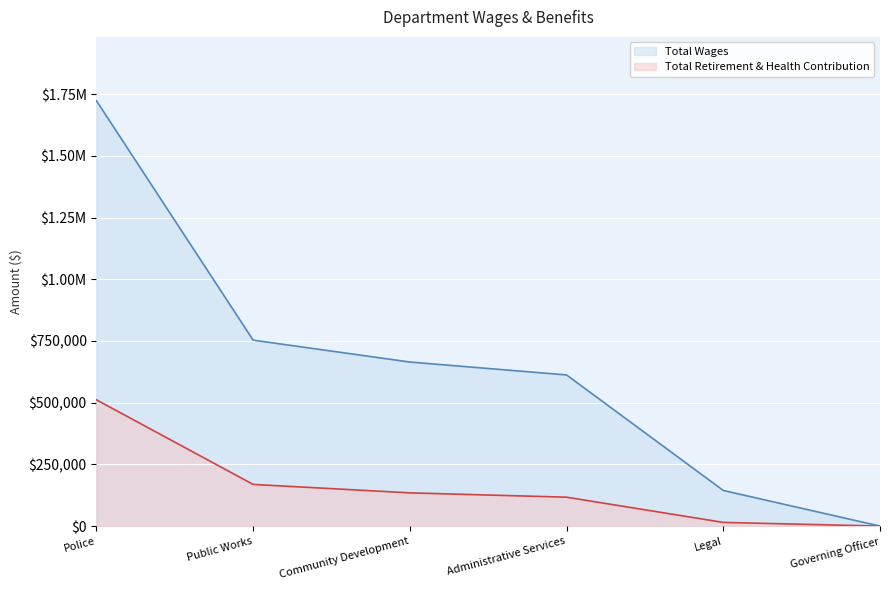

At which label is Total Retirement & Health Contribution closest to 255810?

Public Works